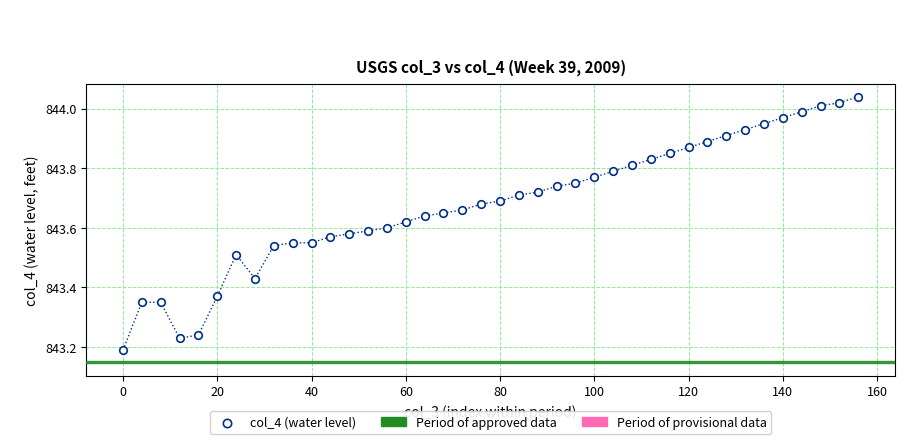

What is the range of X values (max minus min)?

156.0